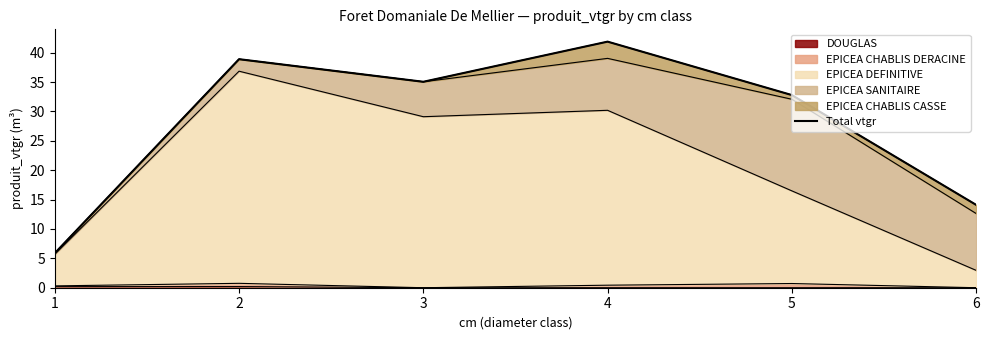

Reading left to right, extract all data points from this chart.

5.9	38.9	35.1	41.9	32.8	14.1